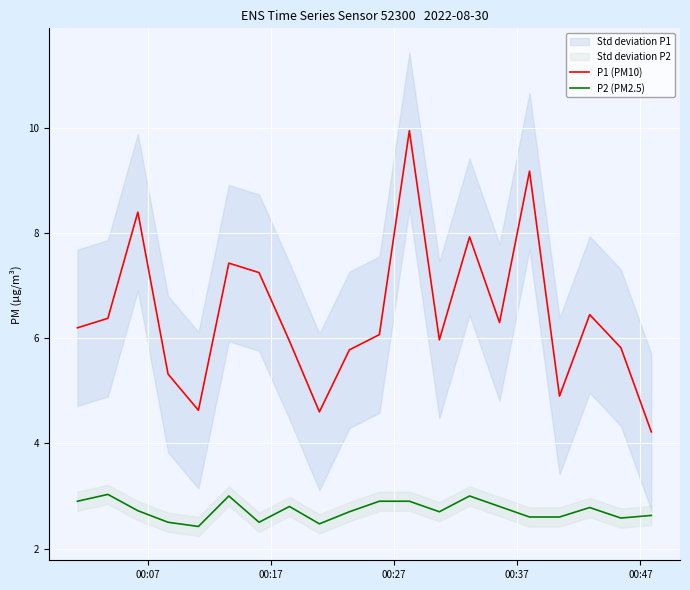

True or false: P2 (PM2.5) and P1 (PM10) cross at least once.

False